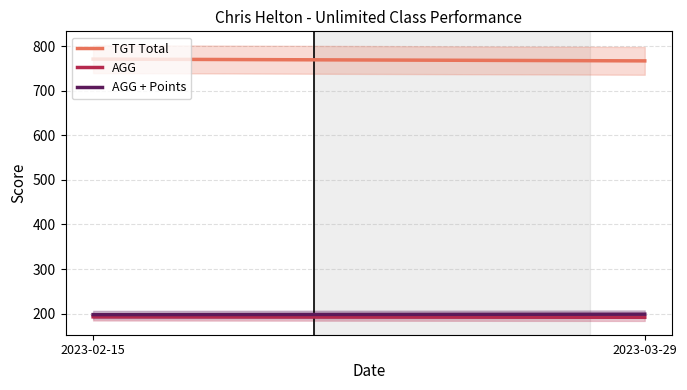

Is it true that AGG equals 276.1 at 2023-02-15?

False